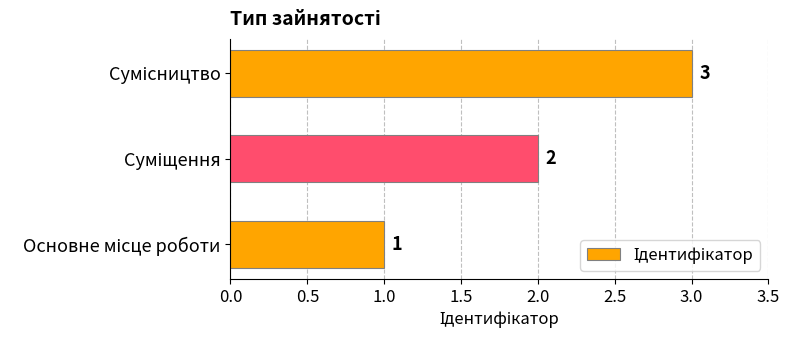

What is the maximum value shown in the chart?

3